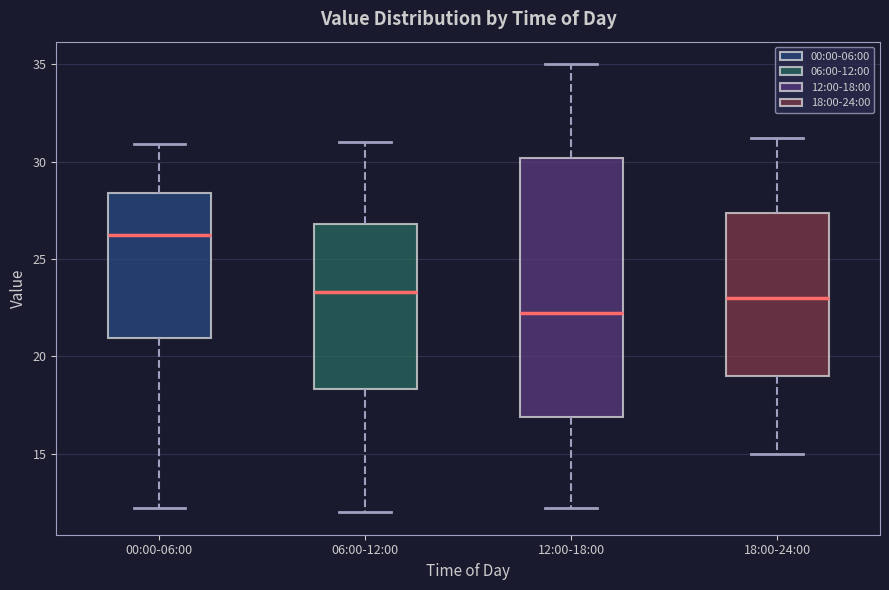

Reading left to right, read every box against the y-axis: the position of its median line, the range the box covers, and the ends of its whiskers. The values are not printed on the chart, so give them approximately, as read against the axis.

00:00-06:00: median 26.5, box 21.0 to 28.5, whiskers 12.0 to 31.0
06:00-12:00: median 23.5, box 18.5 to 27.0, whiskers 12.0 to 31.0
12:00-18:00: median 22.5, box 17.0 to 30.0, whiskers 12.0 to 35.0
18:00-24:00: median 23.0, box 19.0 to 27.5, whiskers 15.0 to 31.0